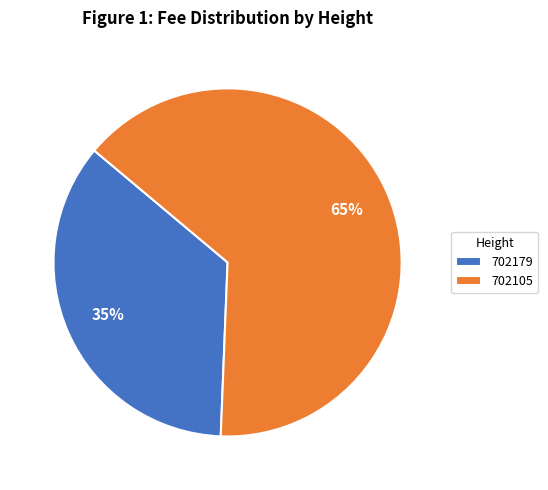

Does any single category account for the majority?

Yes